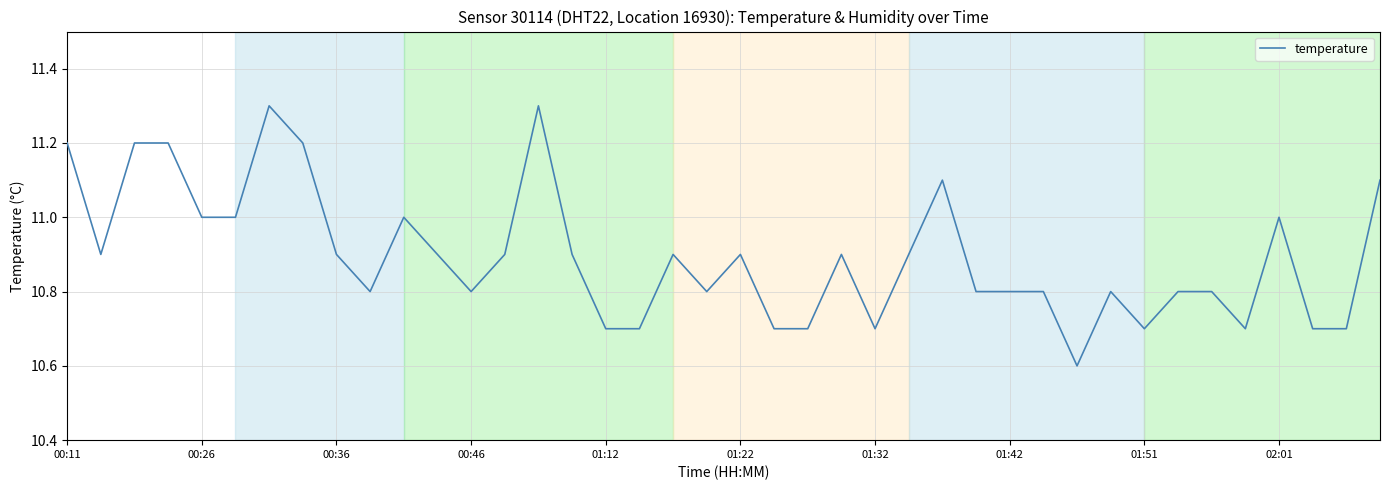

What is the difference between the maximum and minimum values?

0.7